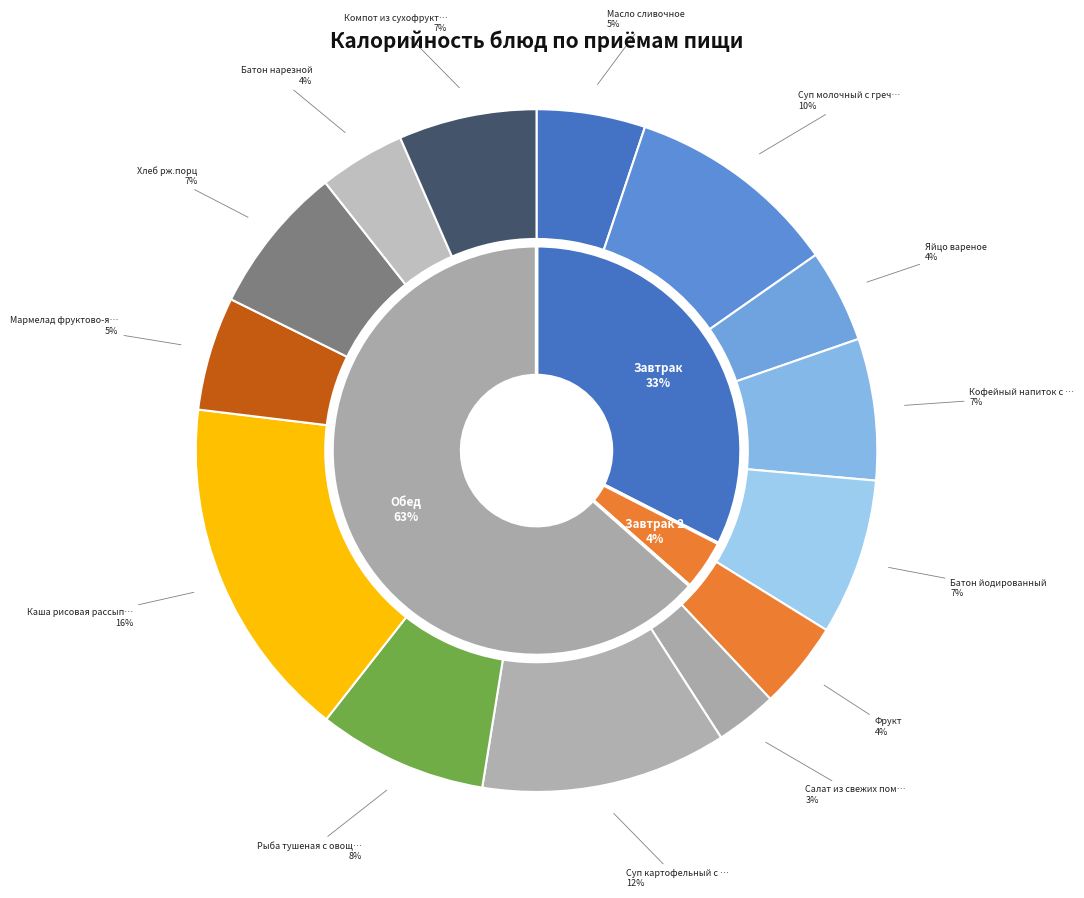

Which slice is the smallest?

Салат из свежих помидоров и огурцов